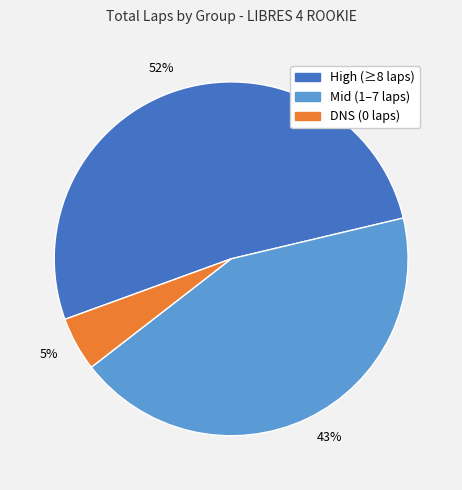

Does any single category account for the majority?

Yes